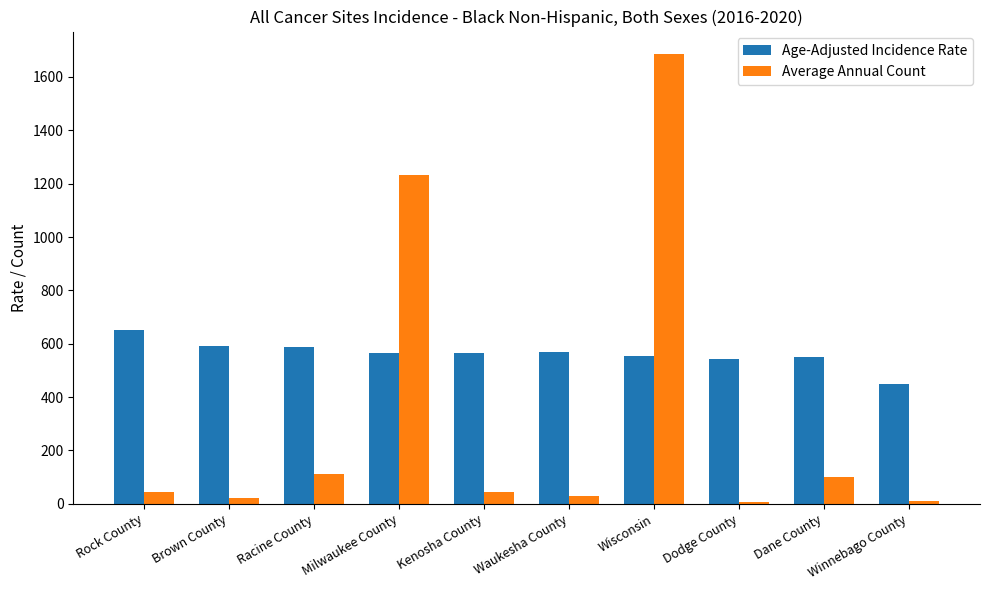

Does the chart contain stacked bars?

No